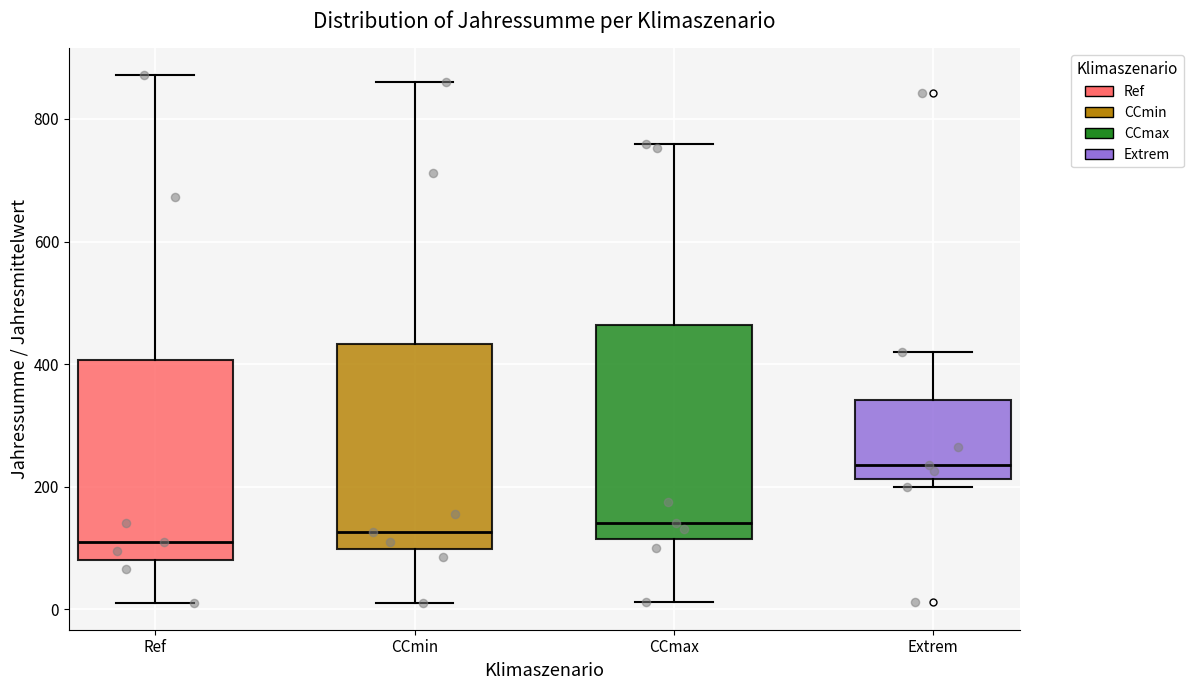

Reading left to right, read every box against the y-axis: the position of its median line, the range the box covers, and the ends of its whiskers. The values are not printed on the chart, so give them approximately, as read against the axis.

Ref: median 120, box 80 to 400, whiskers 0 to 880
CCmin: median 120, box 100 to 440, whiskers 20 to 860
CCmax: median 140, box 120 to 460, whiskers 20 to 760
Extrem: median 240, box 220 to 340, whiskers 200 to 420